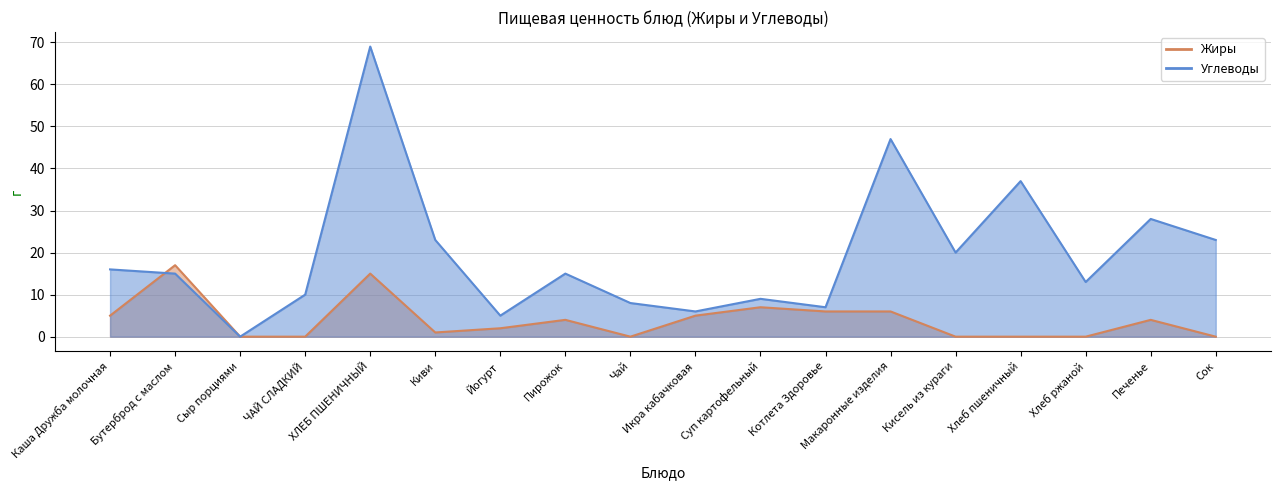

Is it true that Жиры equals -9 at Сок?

False